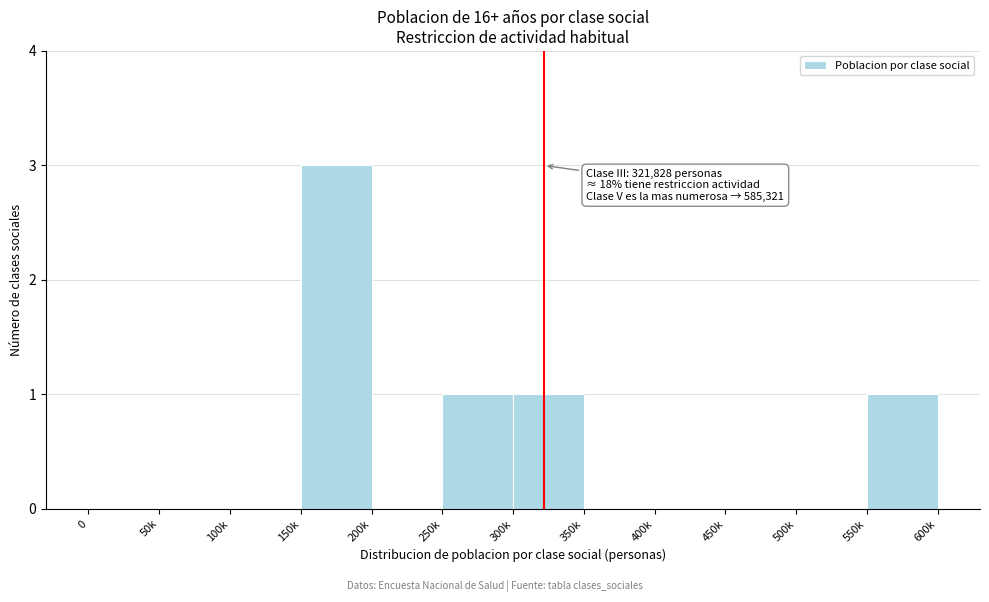

Reading left to right, extract all data points from this chart.

0=0	50k=0	100k=0	150k=3	200k=0	250k=1	300k=1	350k=0	400k=0	450k=0	500k=0	550k=1